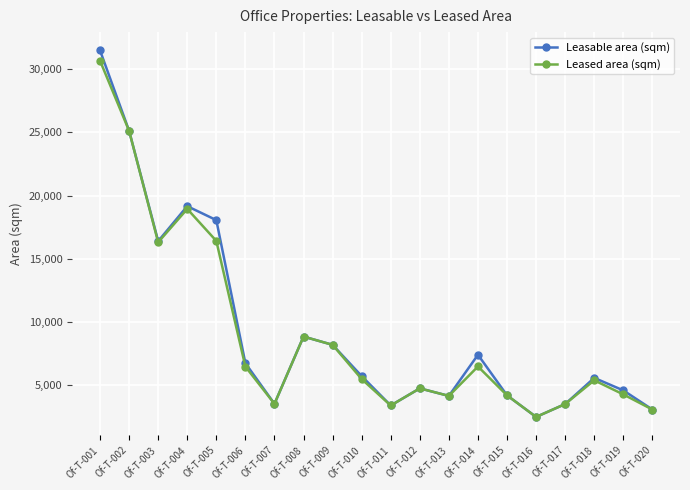

Between Of-T-004 and Of-T-006, which series saw the biggest shift?

Leased area (sqm)